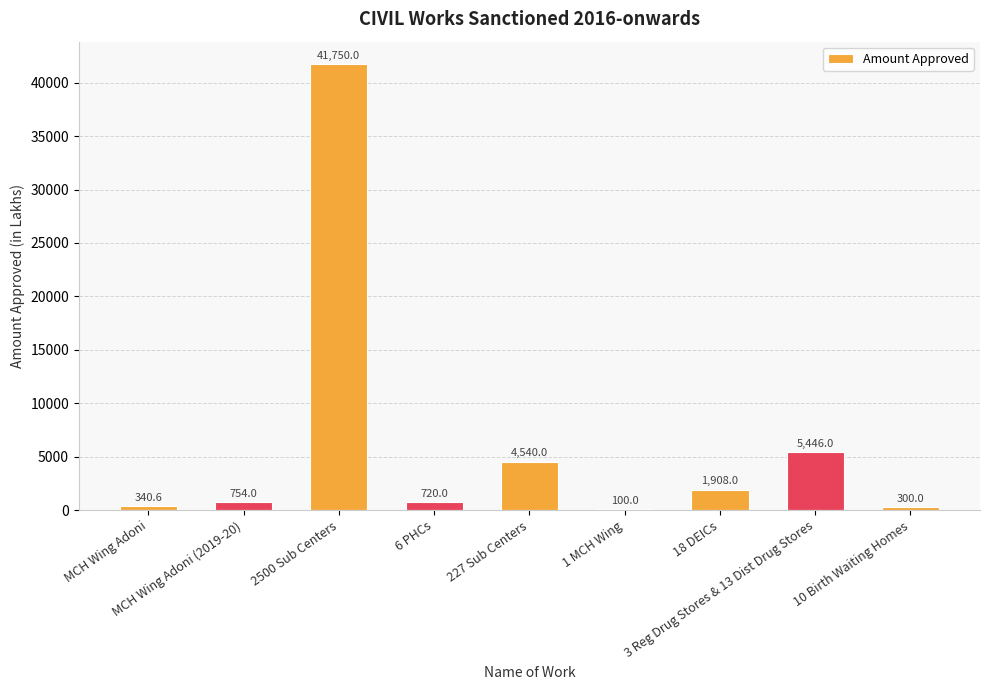

What is the sum of all values?

55858.6